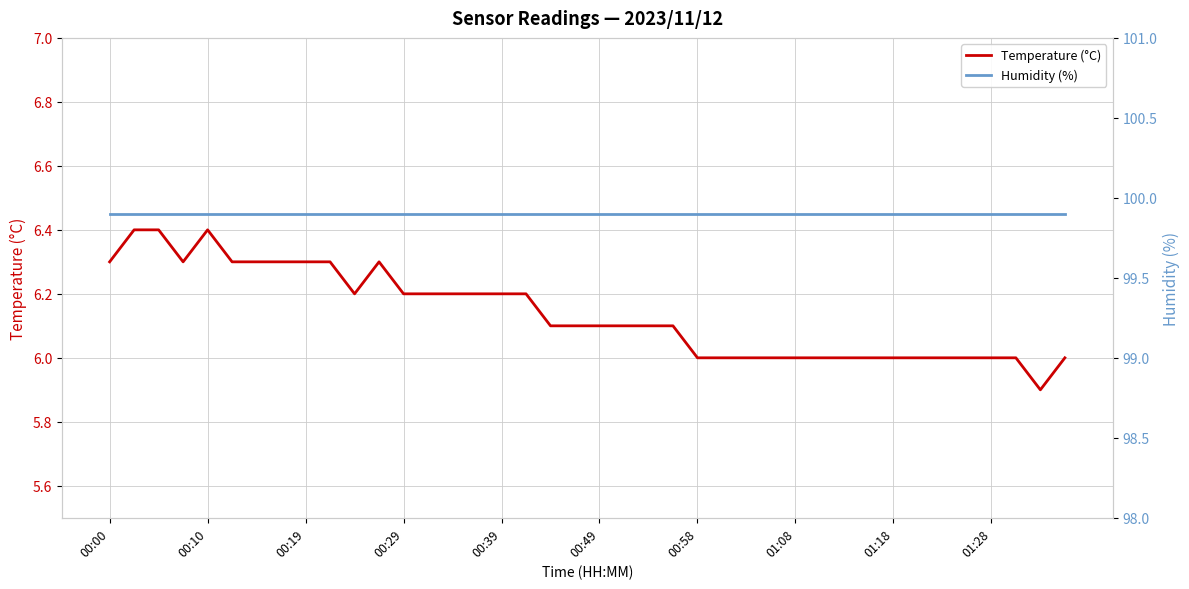

How many data points in Temperature (°C) are above 6?

24